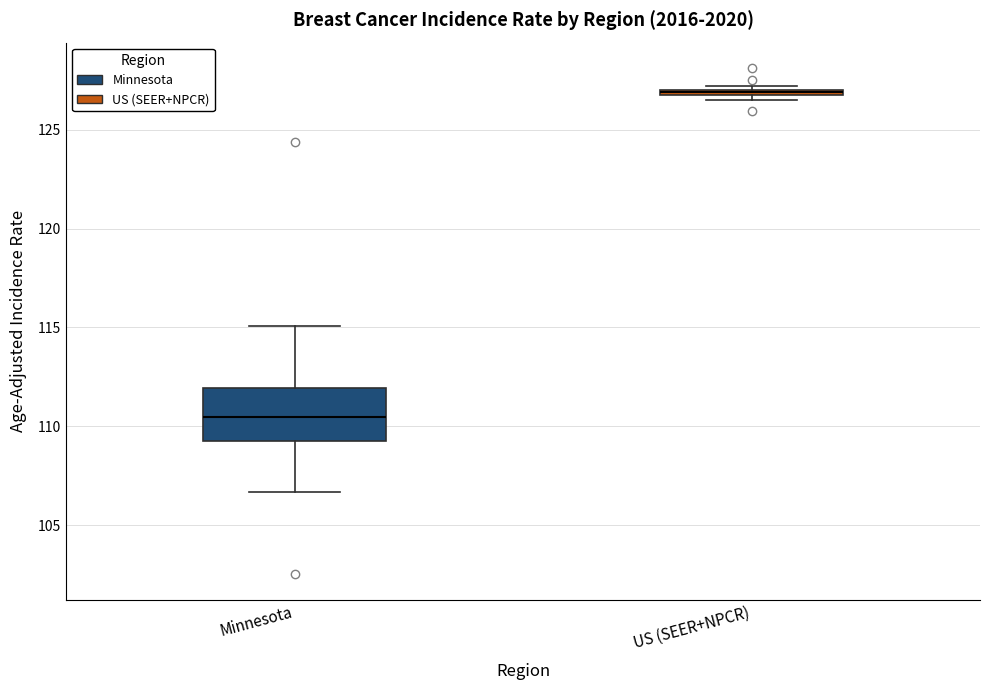

Which box's median line is the highest?

US (SEER+NPCR)